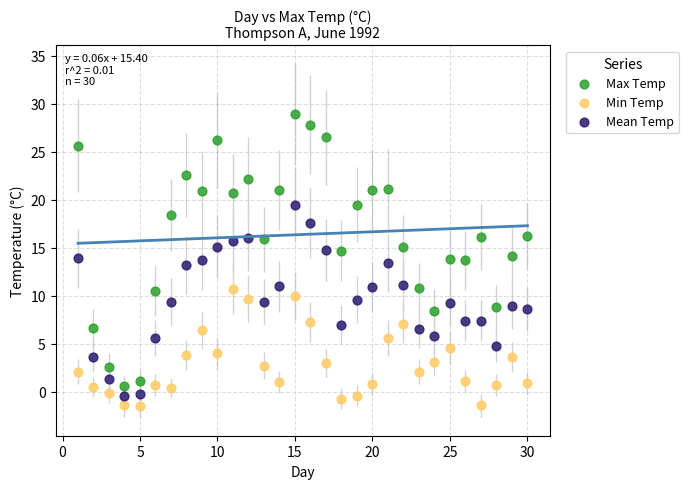

Which series reaches the minimum Y coordinate?

Min Temp